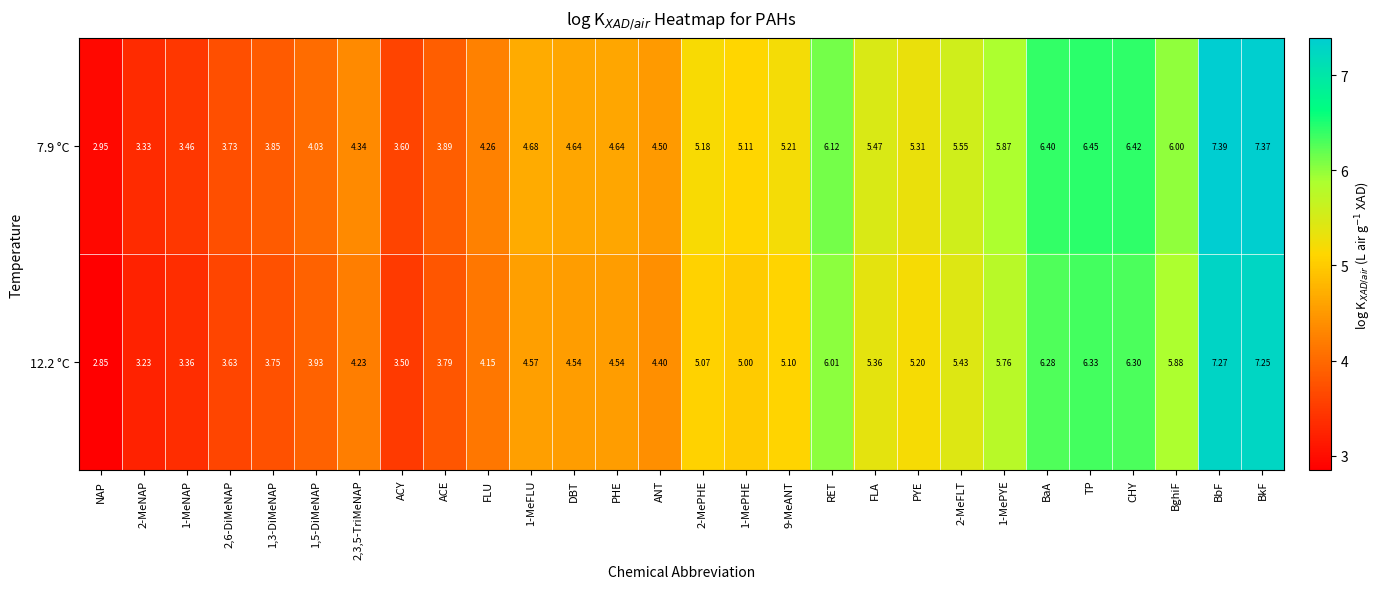

At which label does 7.9 °C reach its peak?

BbF